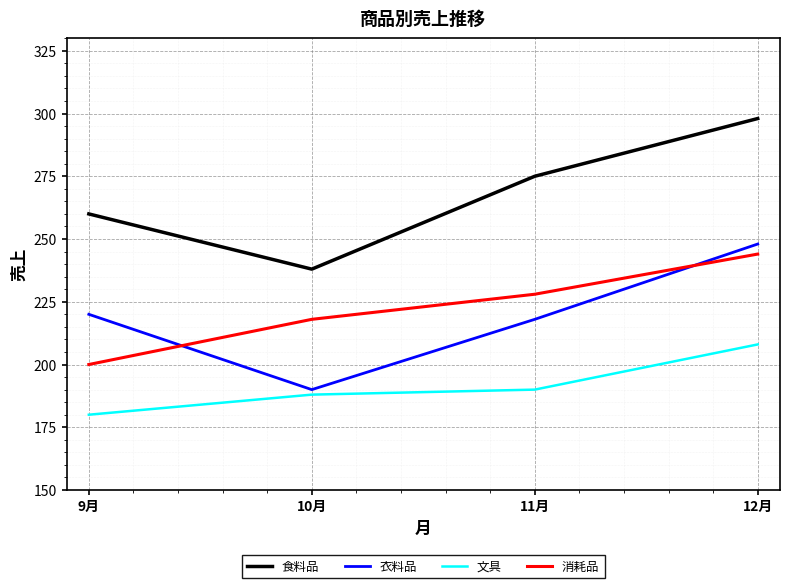

How many values in the 衣料品 series are below 220?

2